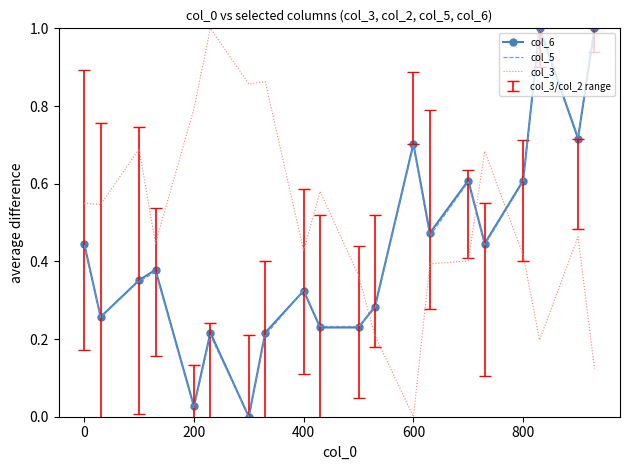

Which series has the largest total across all categories?

col_3